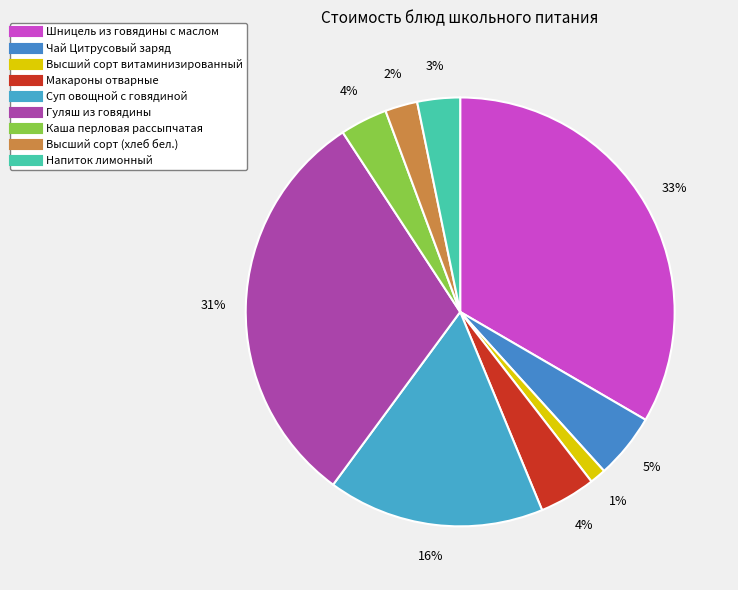

Which category has the smallest portion of the pie?

Высший сорт витаминизированный